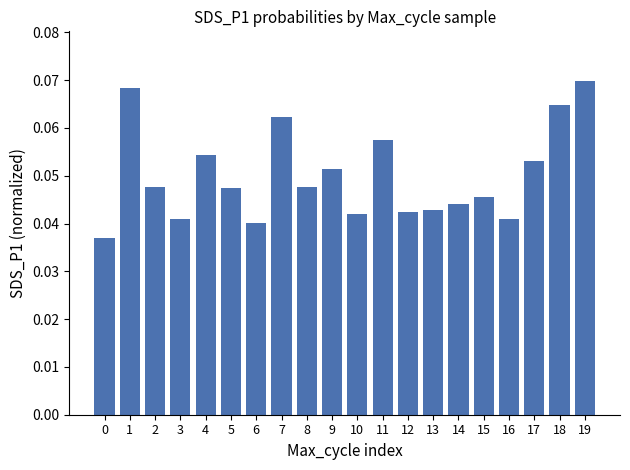

Between 18 and 16, which is larger?

18